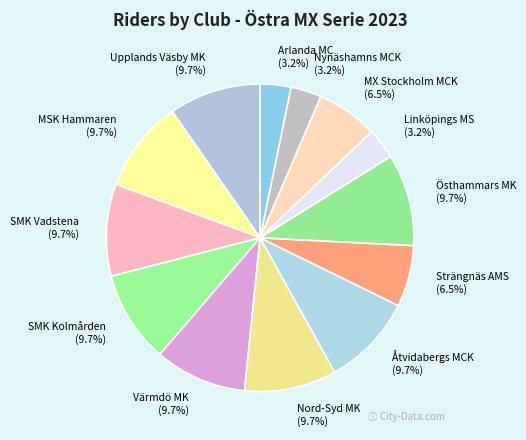

What portion of the pie excludes SMK Kolmården?

90.3%